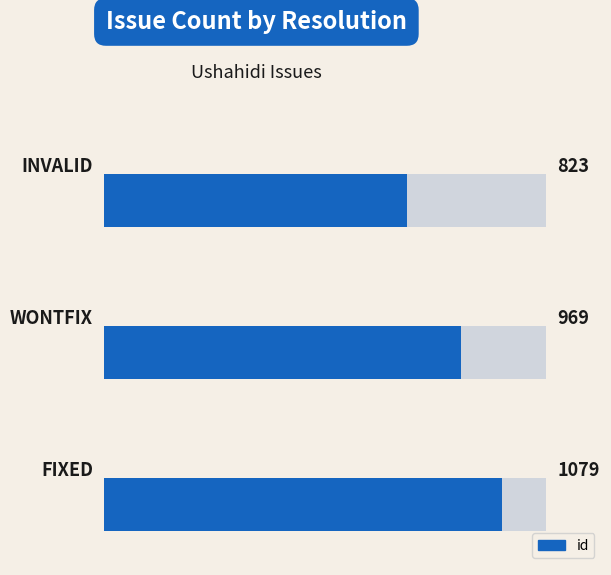

What is the difference between the maximum and second lowest values?

110